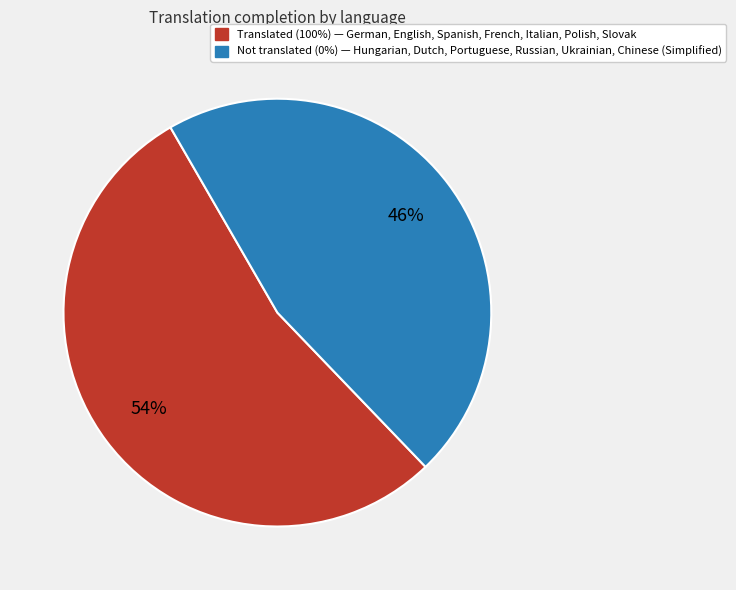

Count the number of slices in the pie.

2